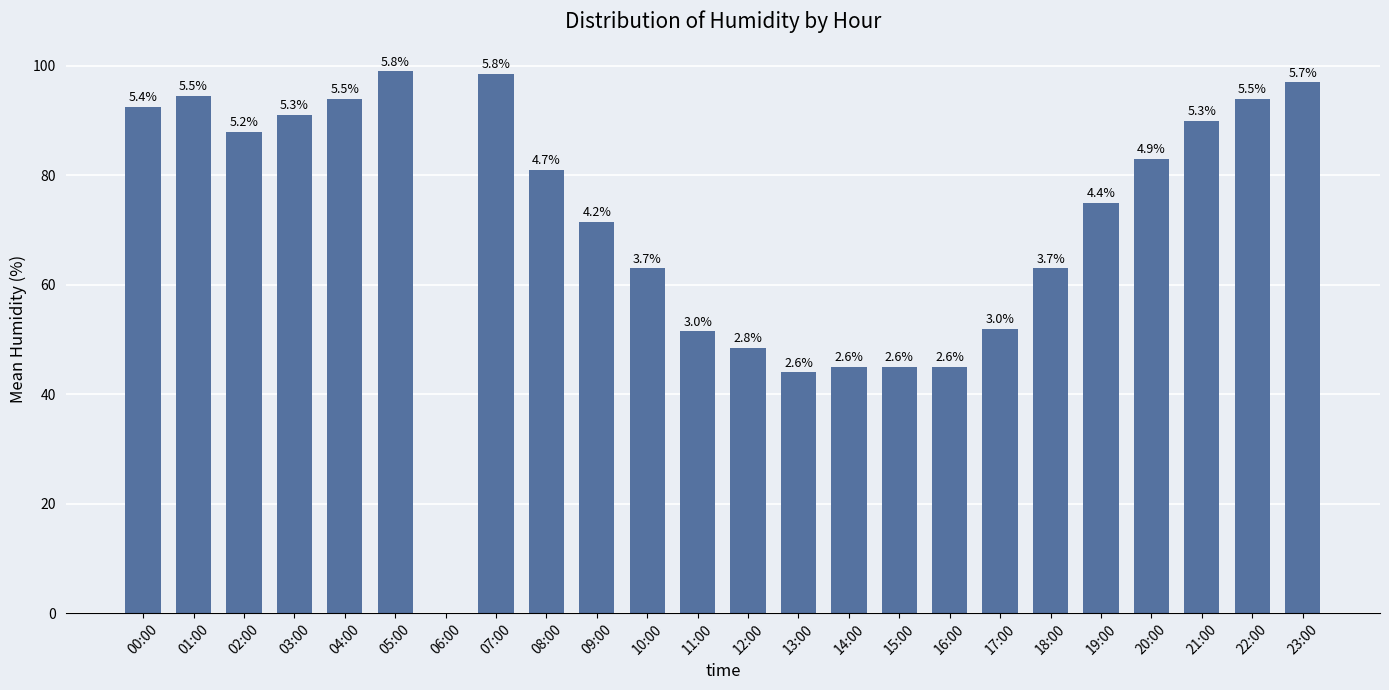

List the labels in order of value, largest first.

05:00, 07:00, 23:00, 01:00, 04:00, 22:00, 00:00, 03:00, 21:00, 02:00, 20:00, 08:00, 19:00, 09:00, 10:00, 18:00, 17:00, 11:00, 12:00, 14:00, 15:00, 16:00, 13:00, 06:00